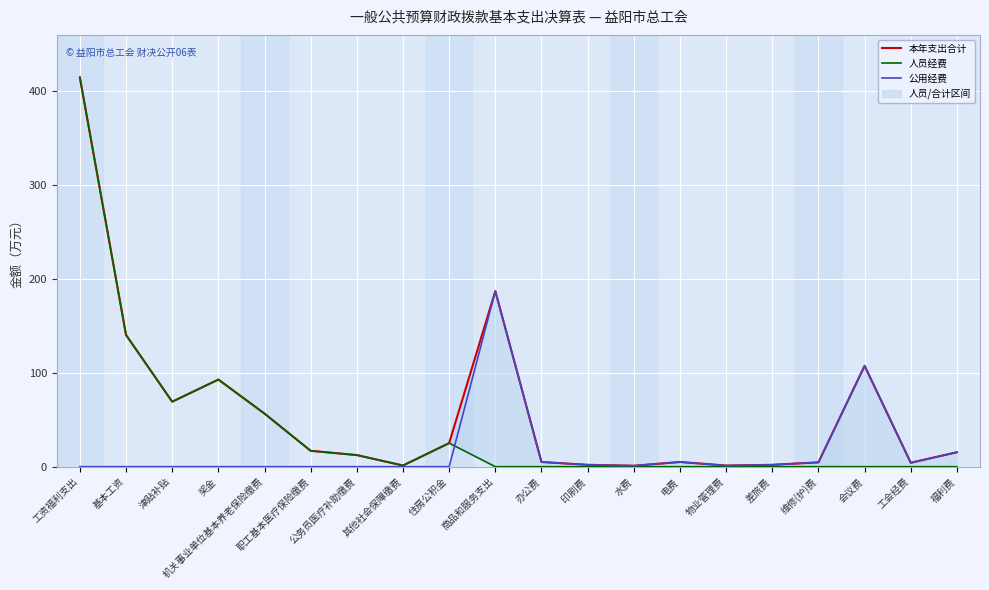

What is the label of the 16th point from the left?

差旅费